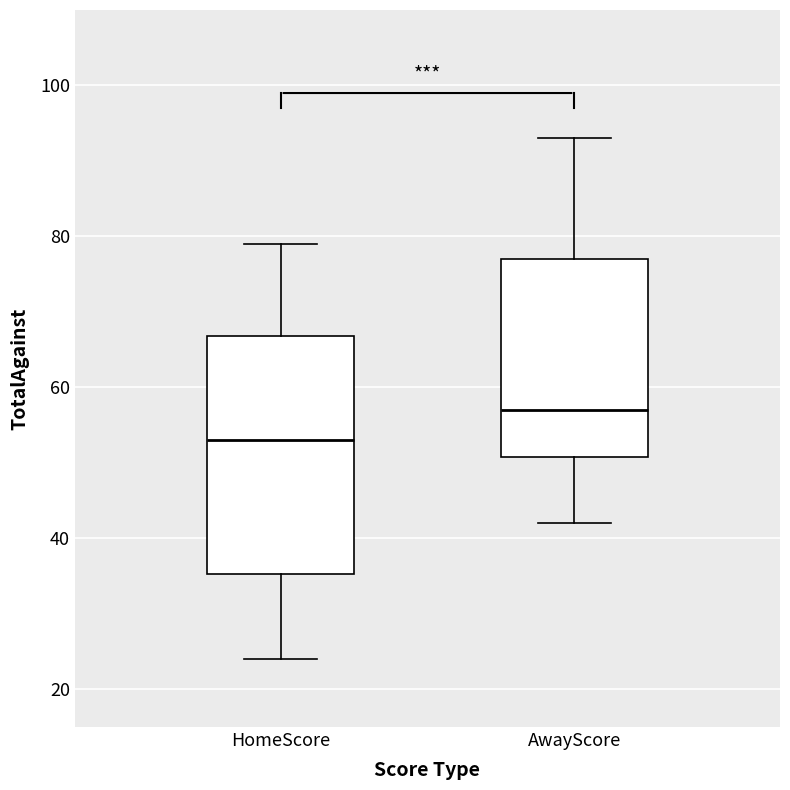

Reading left to right, transcribe this box plot: for each box, give where its median line is, the range the box spans, and where its two whiskers end, as read against the y-axis. The values are not printed on the chart, so give them approximately, as read against the axis.

HomeScore: median 54, box 36 to 66, whiskers 24 to 80
AwayScore: median 58, box 50 to 78, whiskers 42 to 94